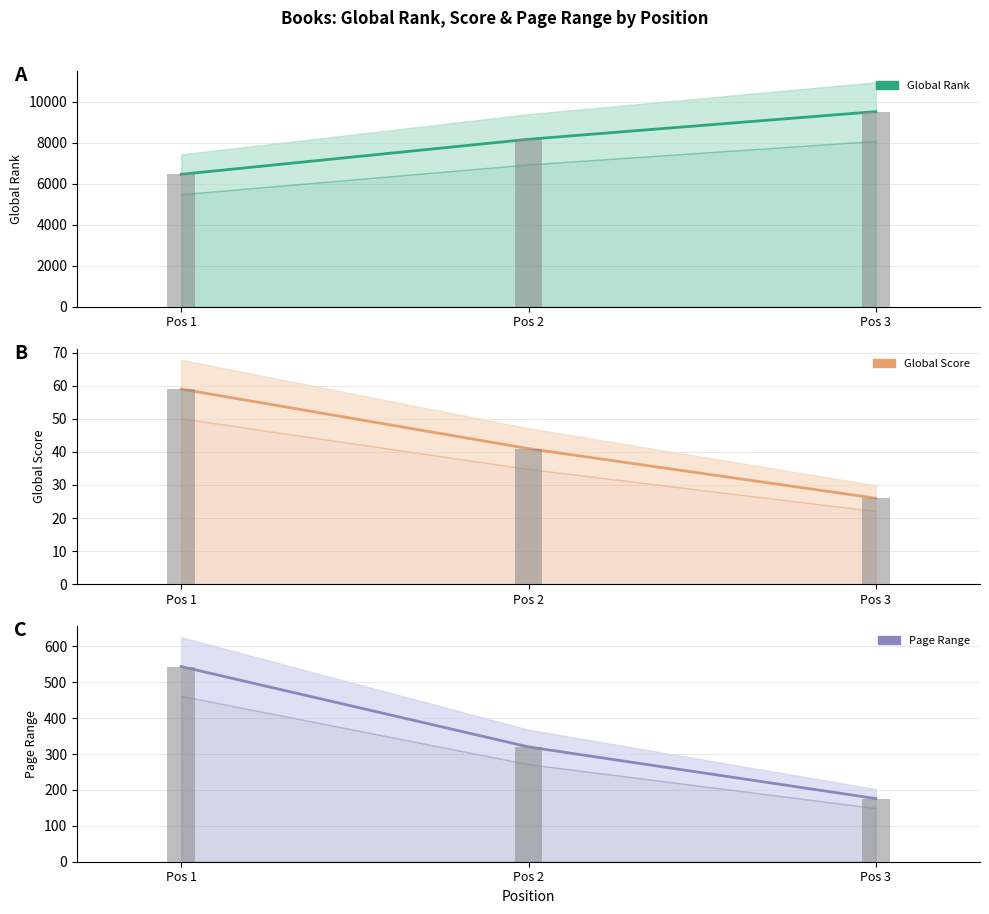

How many bars are there in each group?

3